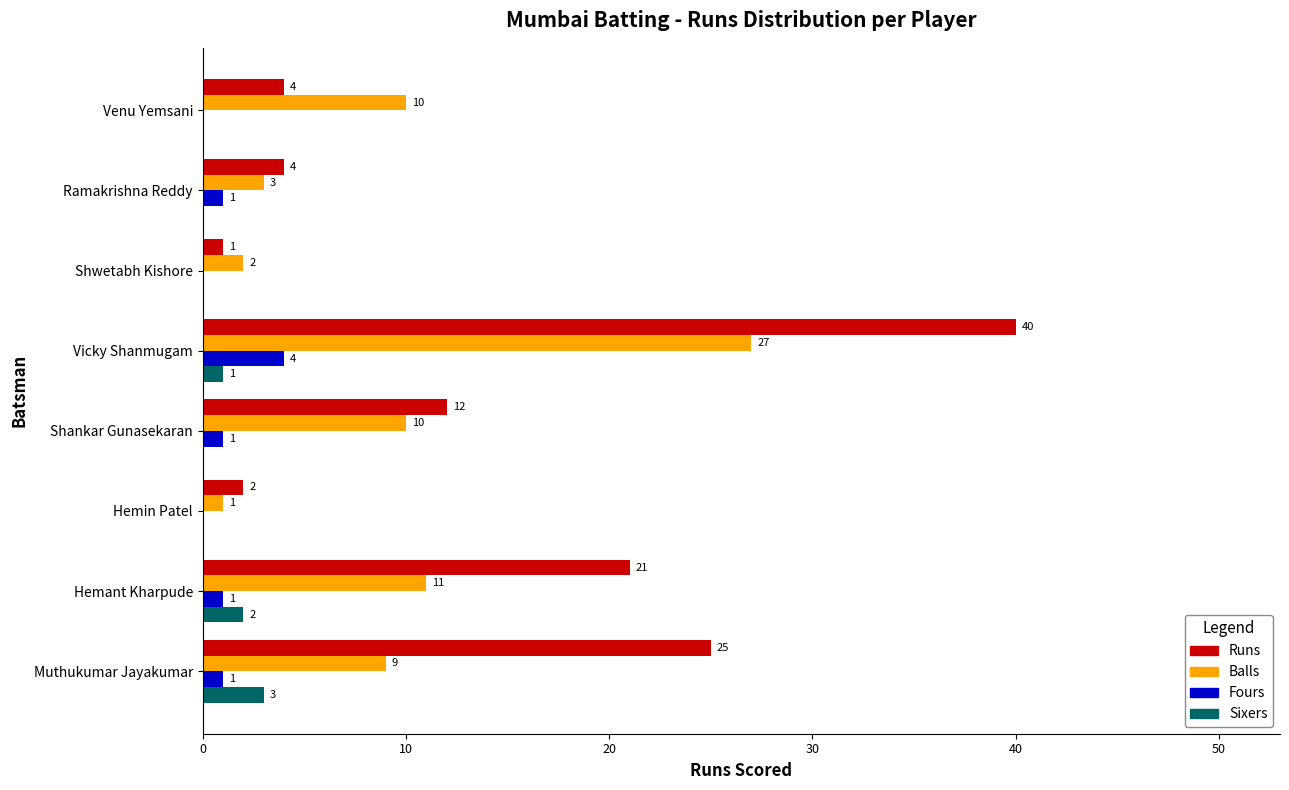

How many values in the Sixers series exceed 0?

3